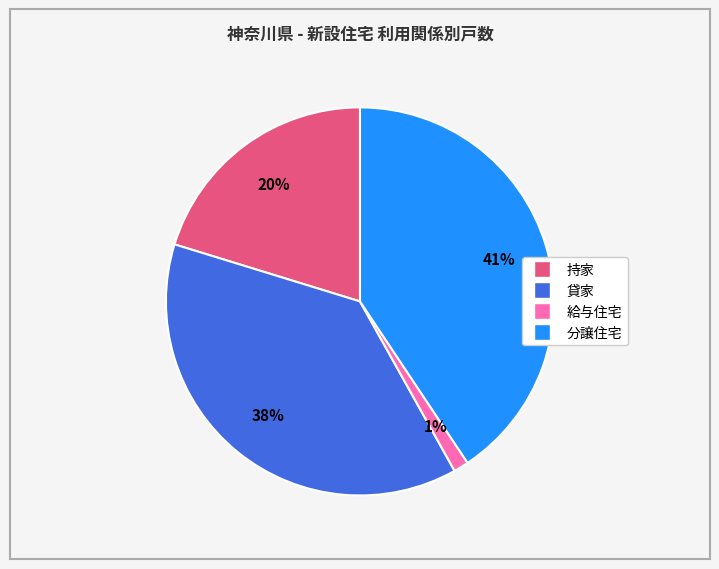

Between 貸家 and 持家, which is larger?

貸家